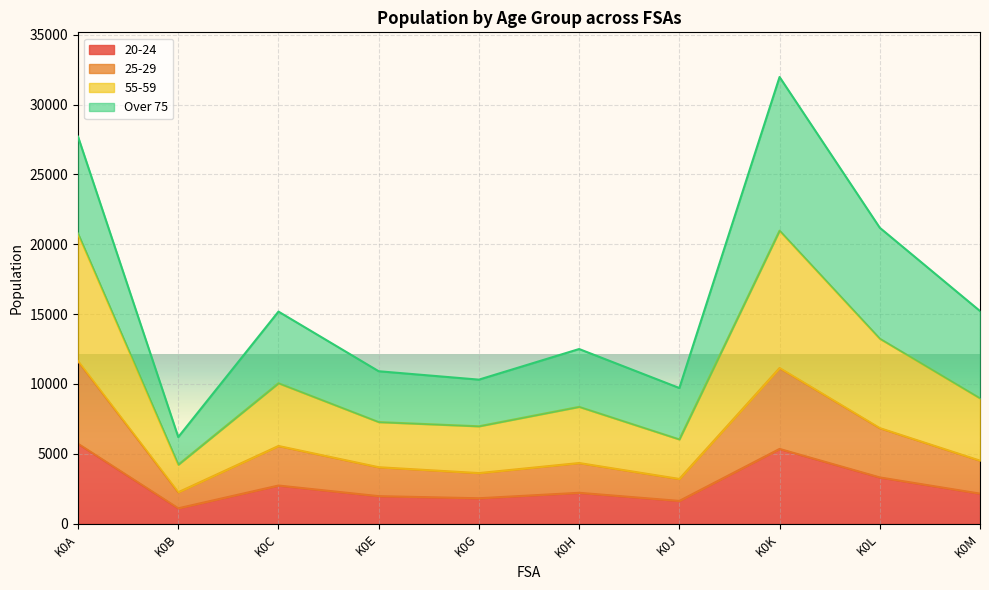

In 25-29, how many points are higher than both neighbors (excluding endpoints)?

3